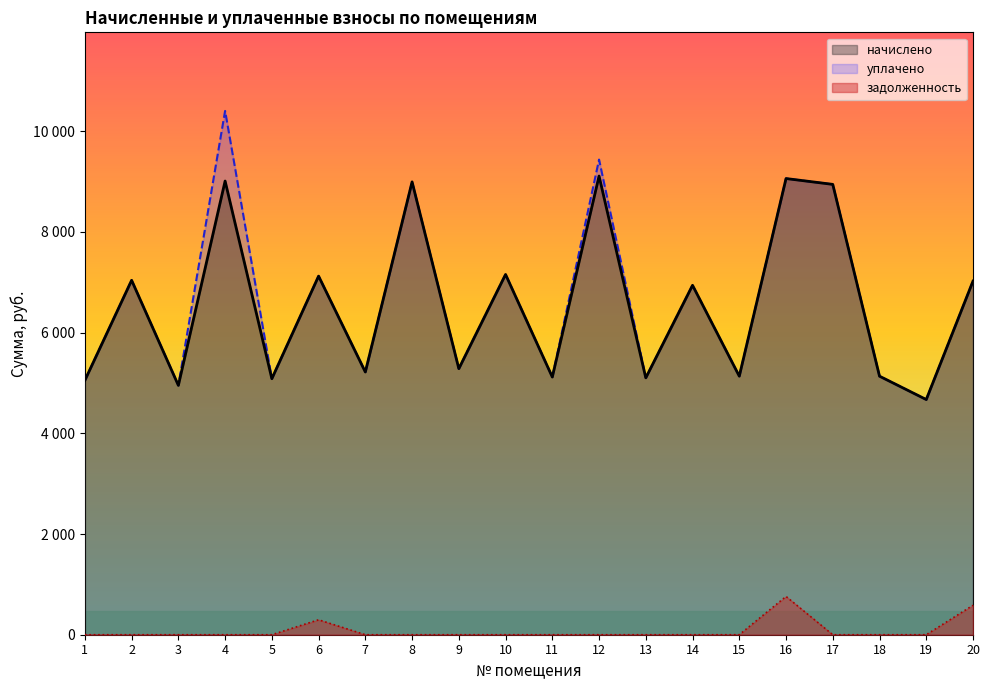

In задолженность, how many points are higher than both neighbors (excluding endpoints)?

2